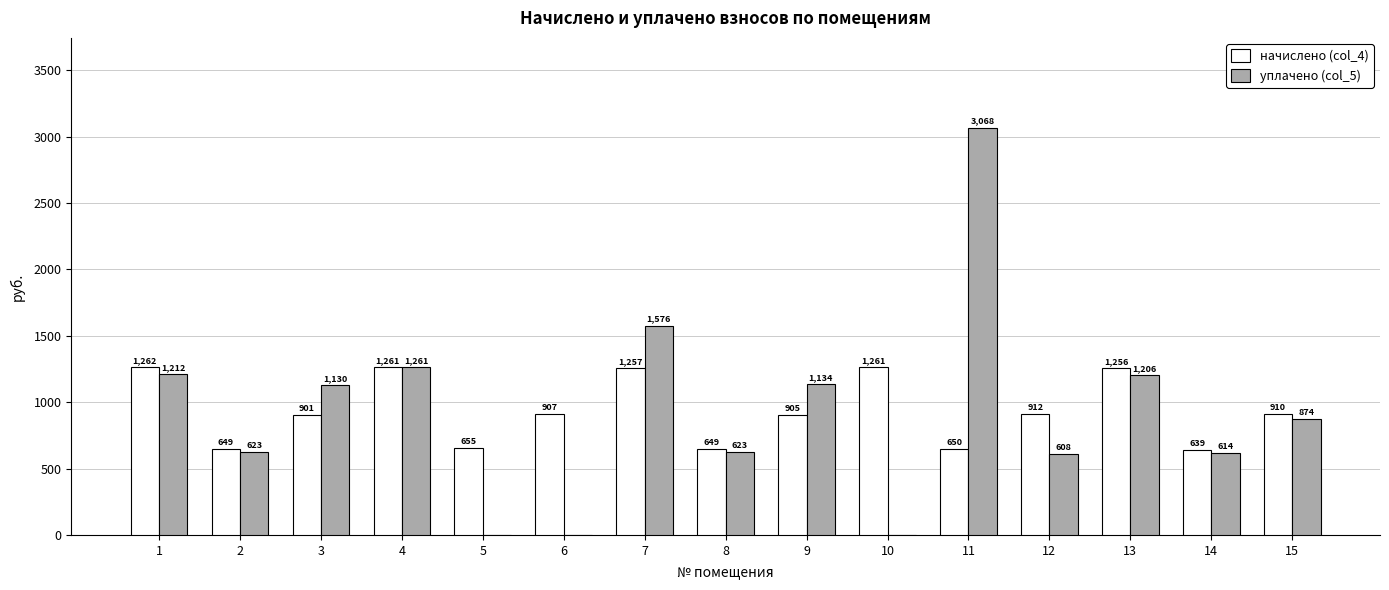

The value of начислено (col_4) at 15 is 910.5. True or false?

True